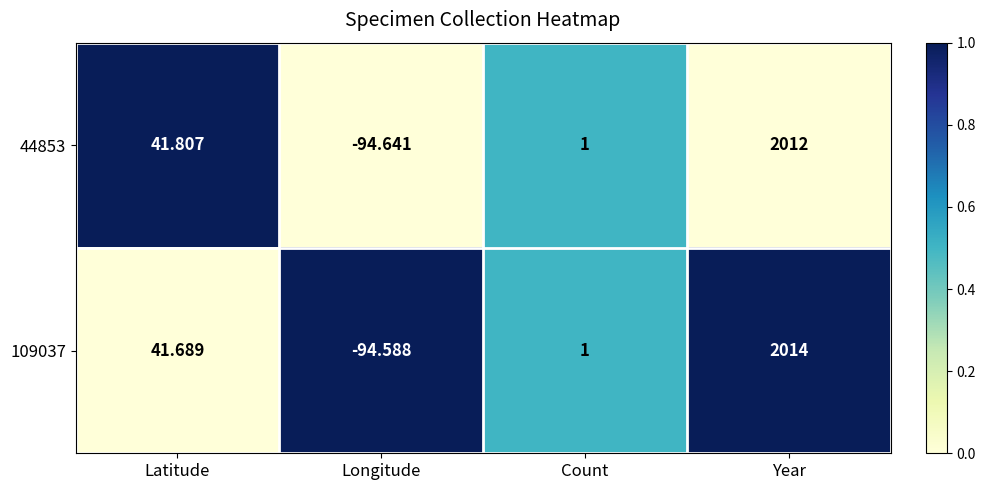

How many values in 44853 are below zero?

1